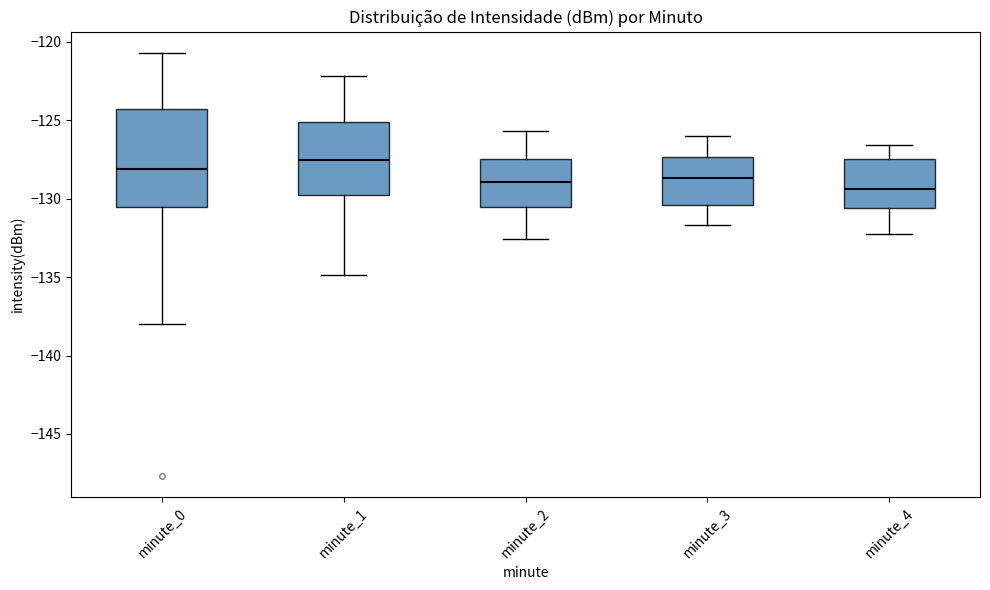

Reading left to right, read every box against the y-axis: the position of its median line, the range the box covers, and the ends of its whiskers. The values are not printed on the chart, so give them approximately, as read against the axis.

minute_0: median -128.0, box -130.5 to -124.5, whiskers -138.0 to -120.5
minute_1: median -127.5, box -130.0 to -125.0, whiskers -135.0 to -122.0
minute_2: median -129.0, box -130.5 to -127.5, whiskers -132.5 to -125.5
minute_3: median -128.5, box -130.5 to -127.5, whiskers -131.5 to -126.0
minute_4: median -129.5, box -130.5 to -127.5, whiskers -132.0 to -126.5